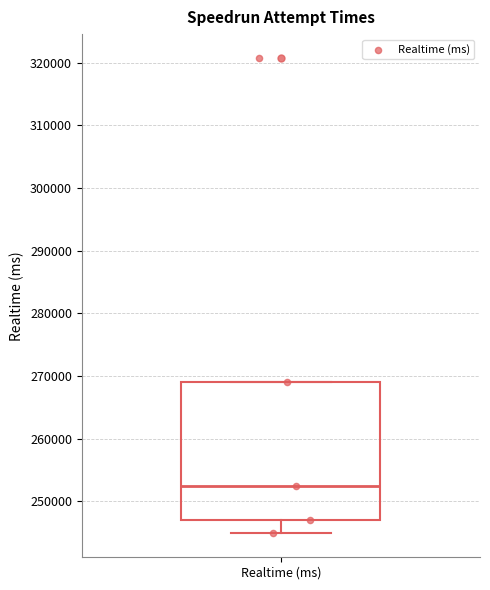

Transcribe this box plot: give where the median line is, the range the box spans, and where the two whiskers end, as read against the y-axis. The values are not printed on the chart, so give them approximately, as read against the axis.

median 253000, box 247000 to 269000, whiskers 245000 to 269000